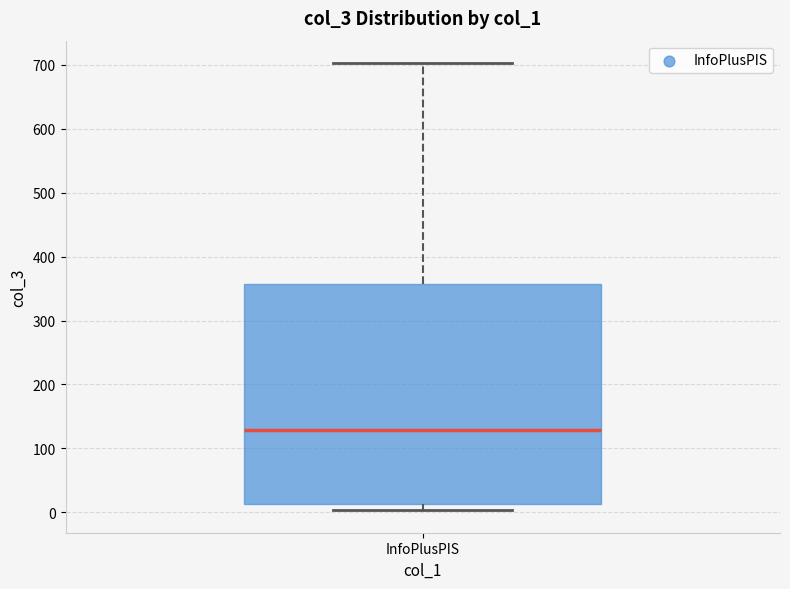

Where is the lower edge of the box for InfoPlusPIS on the y-axis? The values are not printed on the chart, so give them approximately, as read against the axis.

10